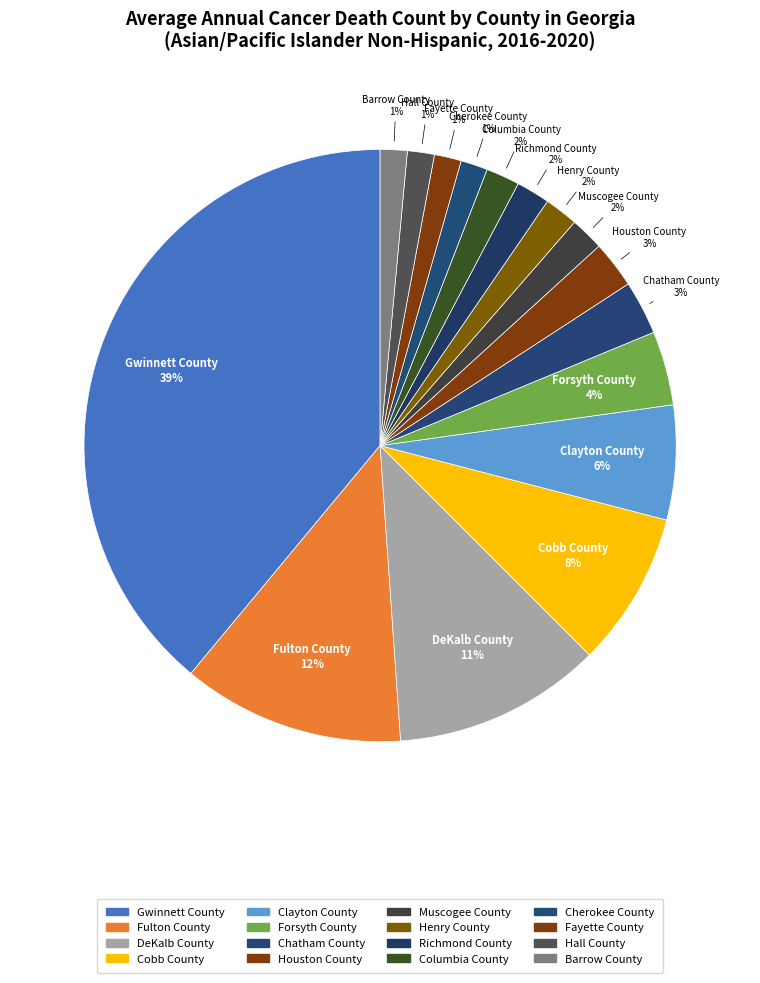

What is the largest slice in the pie chart?

Gwinnett County